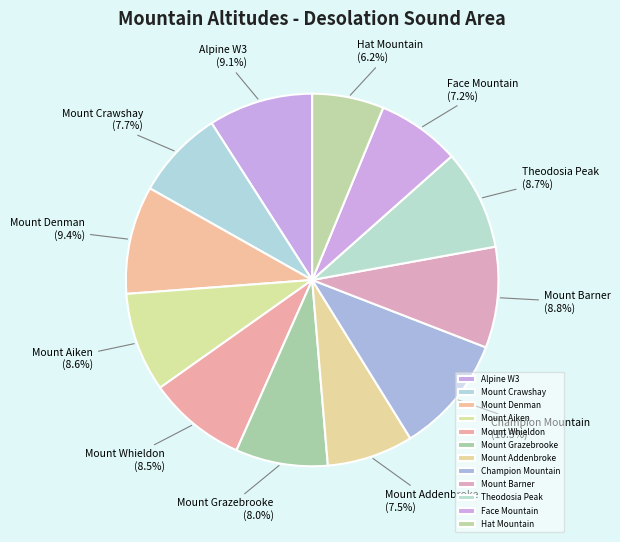

The Mount Denman slice represents 9% of the pie. True or false?

True